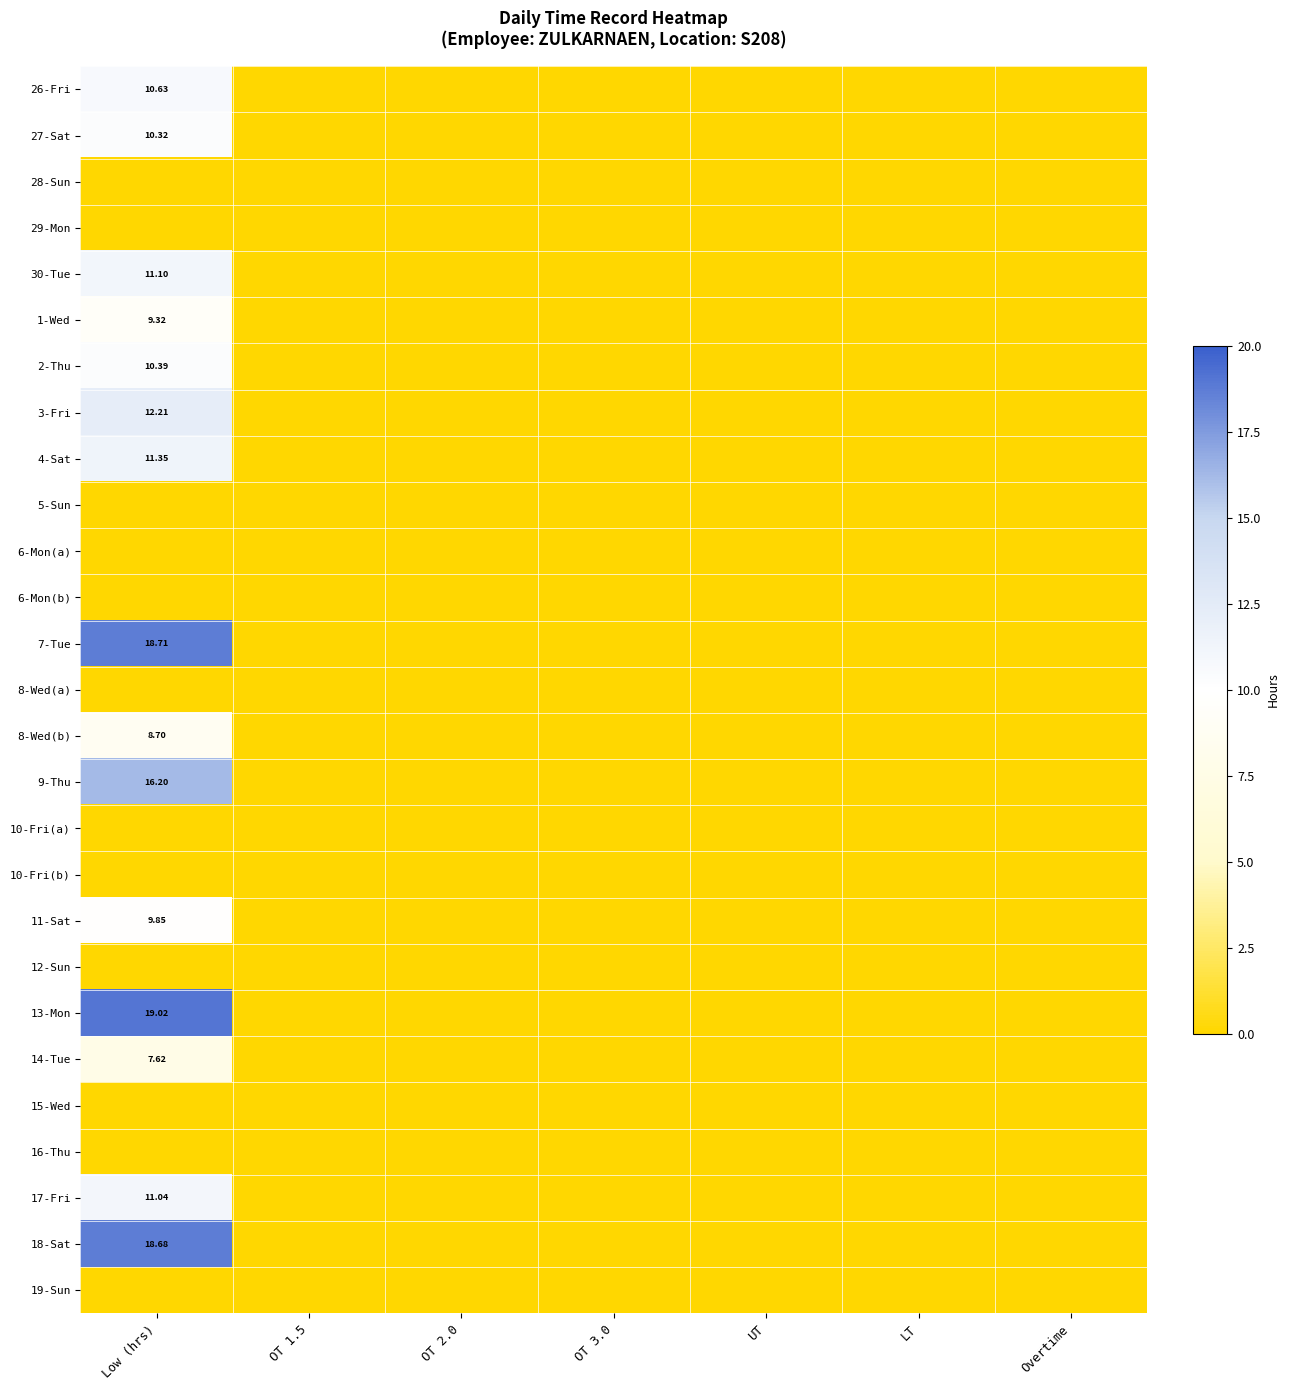

Rank the categories by 30-Tue value from highest to lowest.

Low (hrs), OT 1.5, OT 2.0, OT 3.0, UT, LT, Overtime